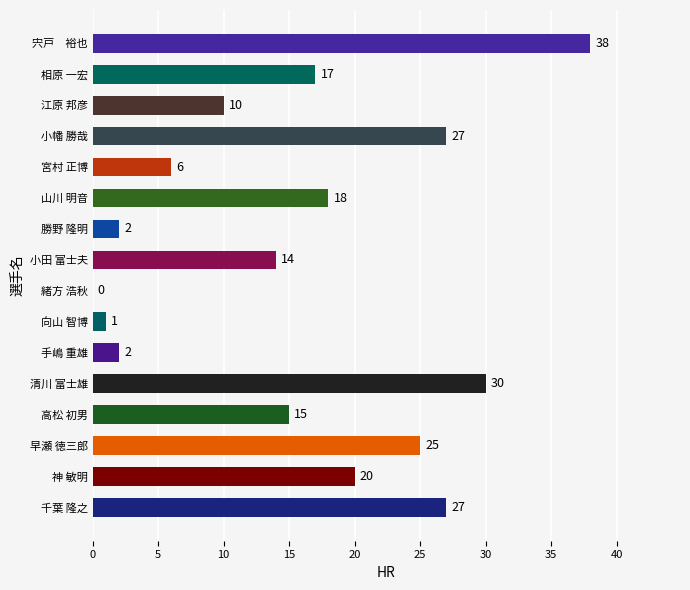

Reading bottom to top, what are all the values shown in this chart?

千葉 隆之=27	神 敏明=20	早瀬 徳三郎=25	高松 初男=15	清川 富士雄=30	手嶋 重雄=2	向山 智博=1	緒方 浩秋=0	小田 富士夫=14	勝野 隆明=2	山川 明音=18	宮村 正博=6	小幡 勝哉=27	江原 邦彦=10	相原 一宏=17	宍戸　裕也=38